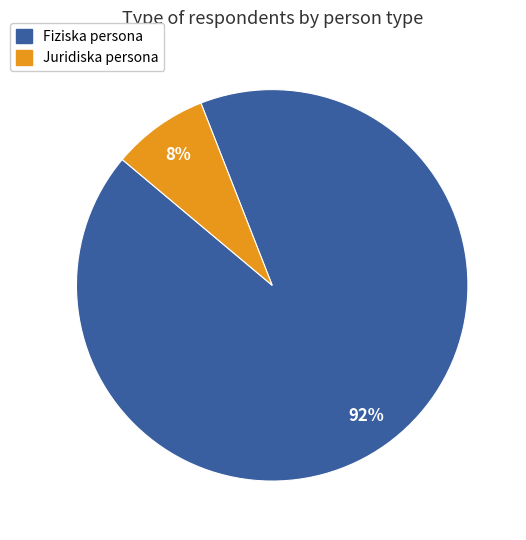

Which has a higher value, Fiziska persona or Juridiska persona?

Fiziska persona